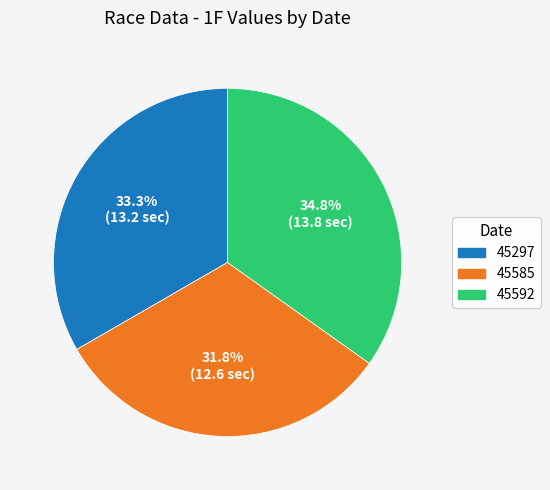

The 45297 slice represents 28% of the pie. True or false?

False